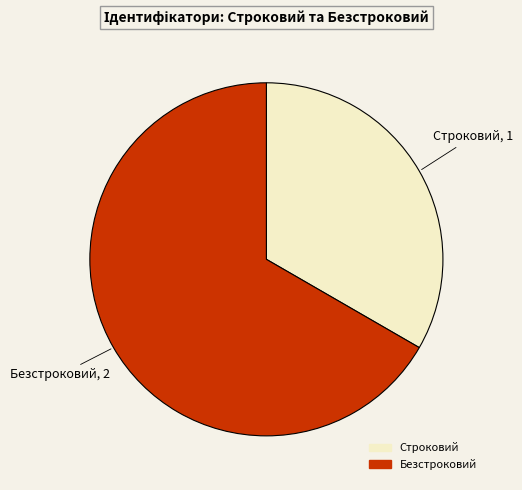

Do Безстроковий and Строковий together represent more than half of the pie?

Yes